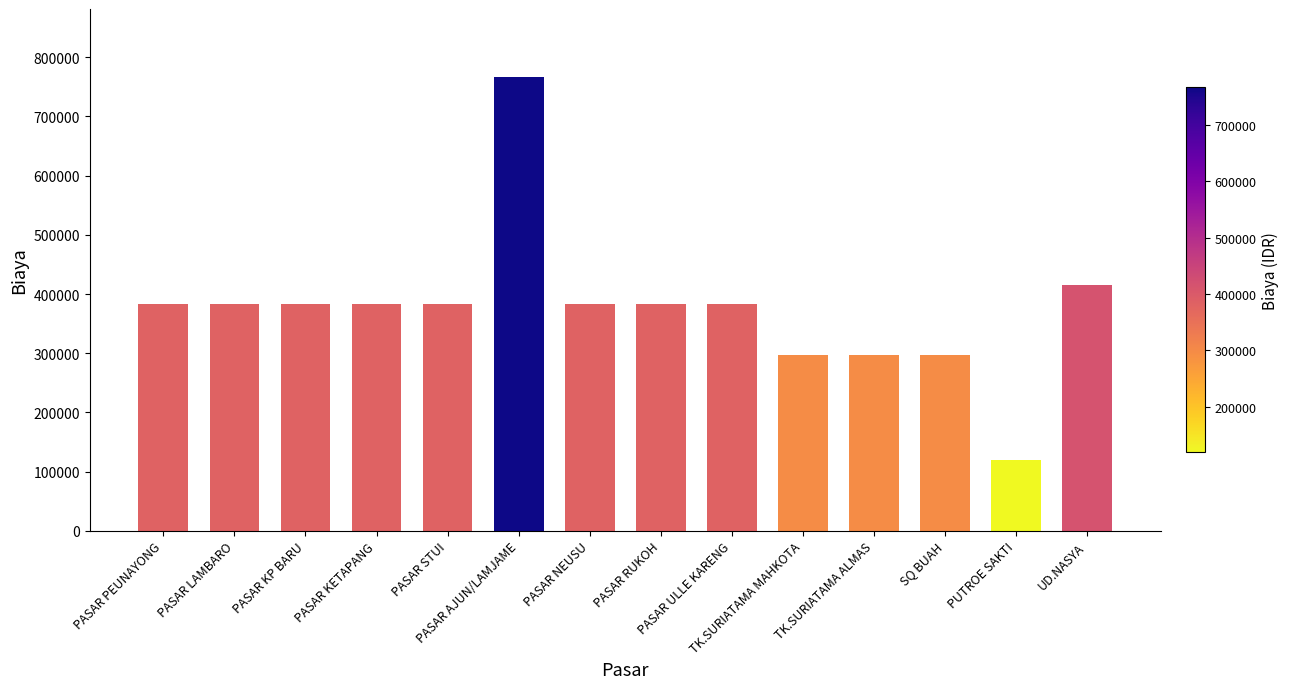

The value at PASAR KETAPANG is 593448. True or false?

False